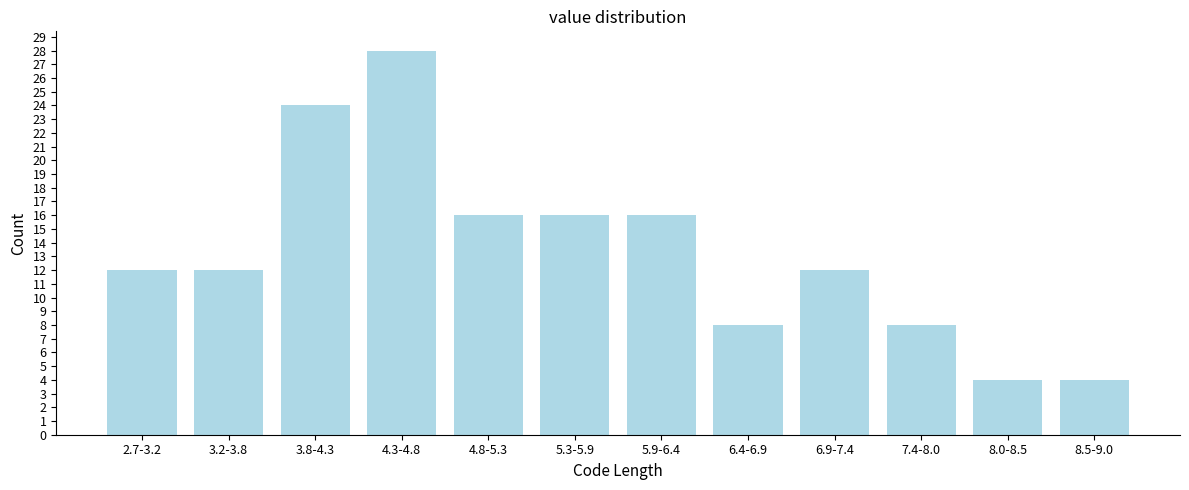

Reading left to right, what are all the values shown in this chart?

2.7-3.2=12	3.2-3.8=12	3.8-4.3=24	4.3-4.8=28	4.8-5.3=16	5.3-5.9=16	5.9-6.4=16	6.4-6.9=8	6.9-7.4=12	7.4-8.0=8	8.0-8.5=4	8.5-9.0=4